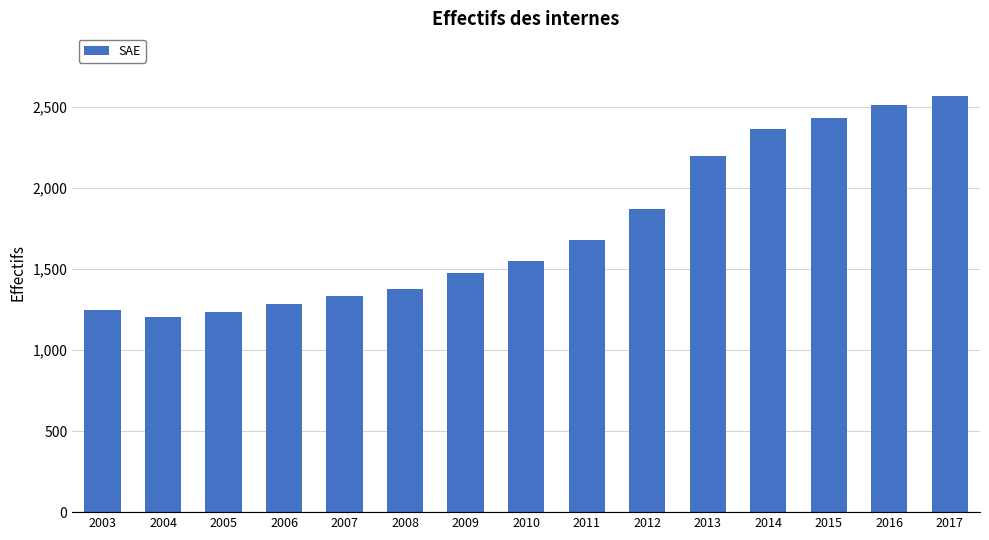

Does the chart contain any negative values?

No